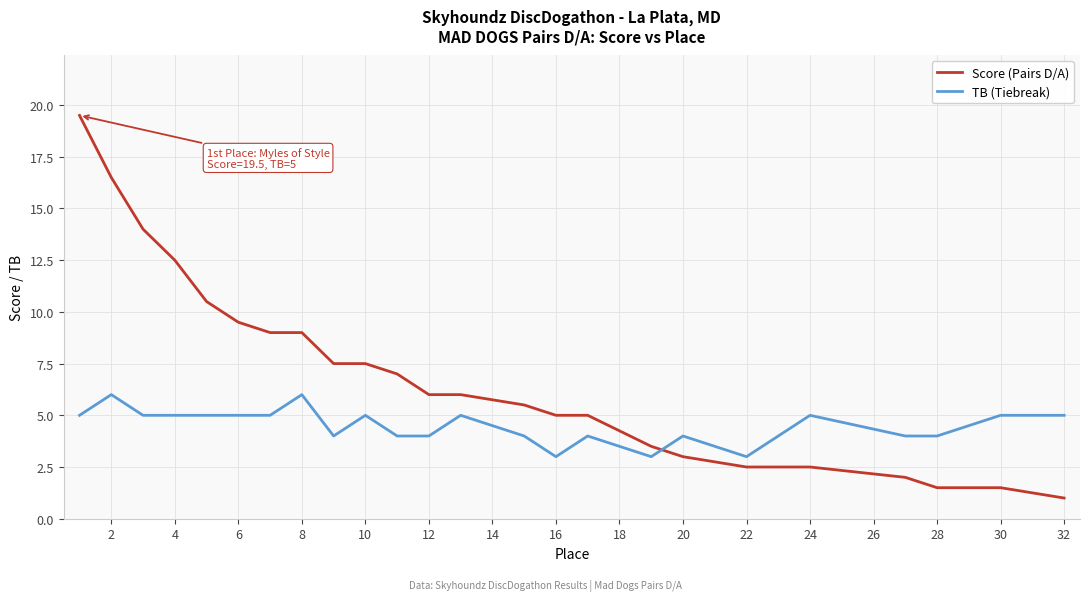

What are all the series names shown in the legend?

Score (Pairs D/A), TB (Tiebreak)